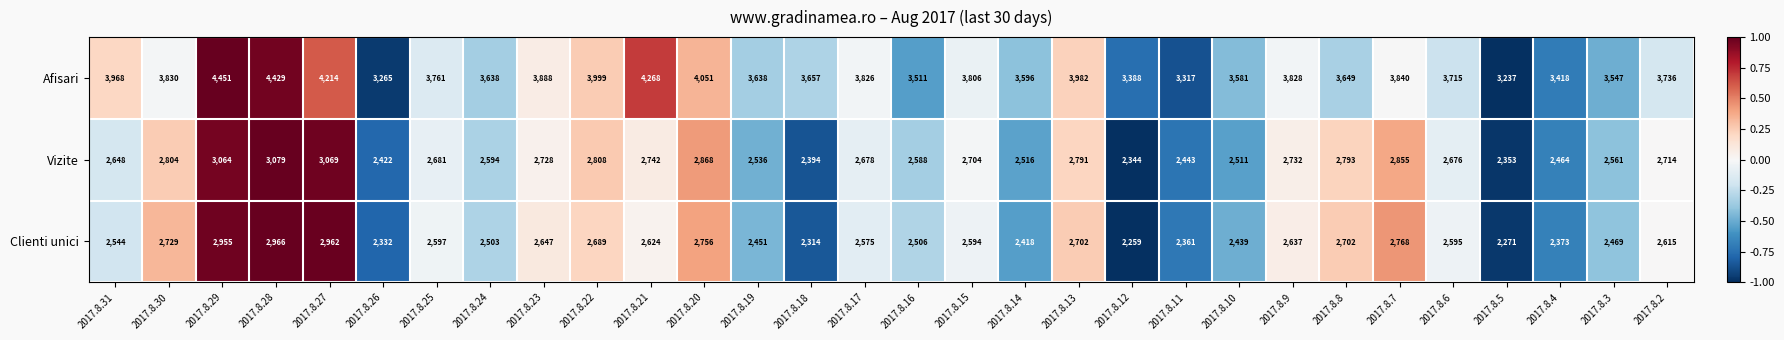

How many data points in Afisari are less than 3761?

15